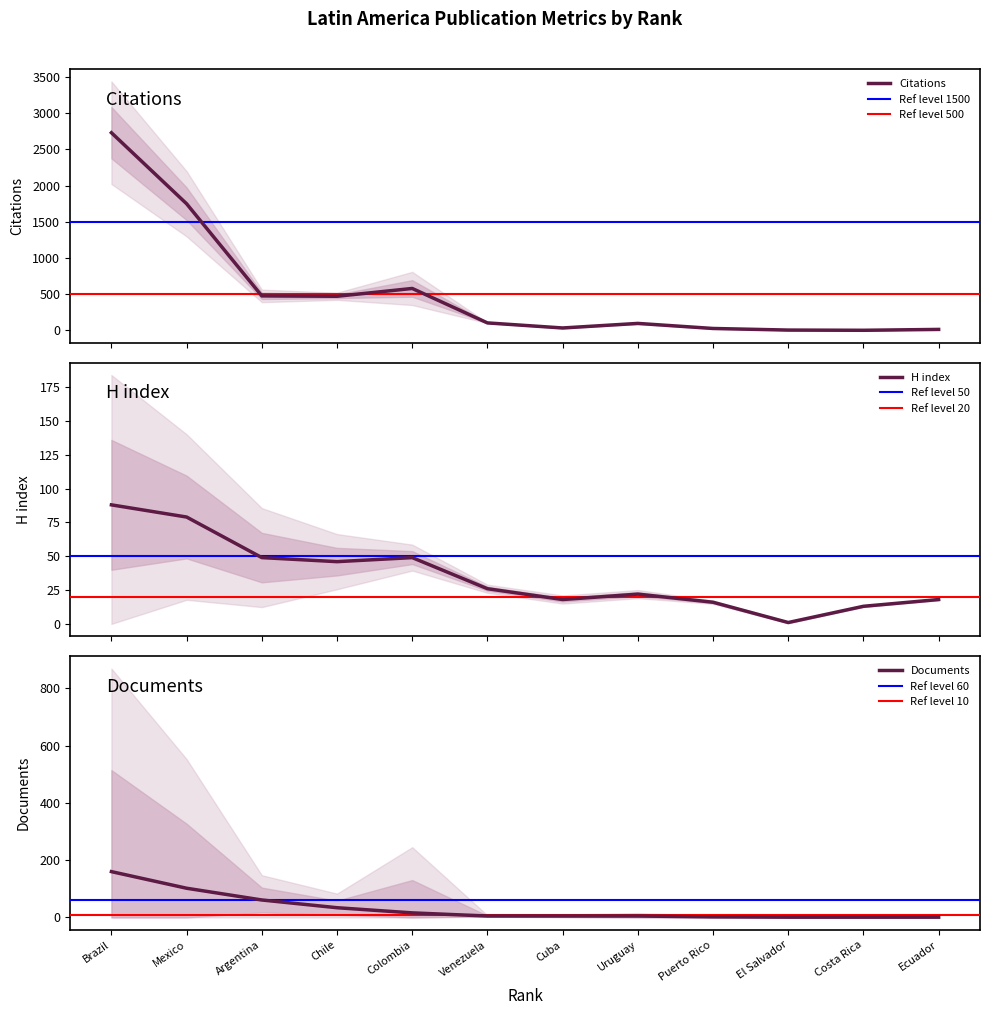

What is the approximate value of Documents at Ecuador?

1